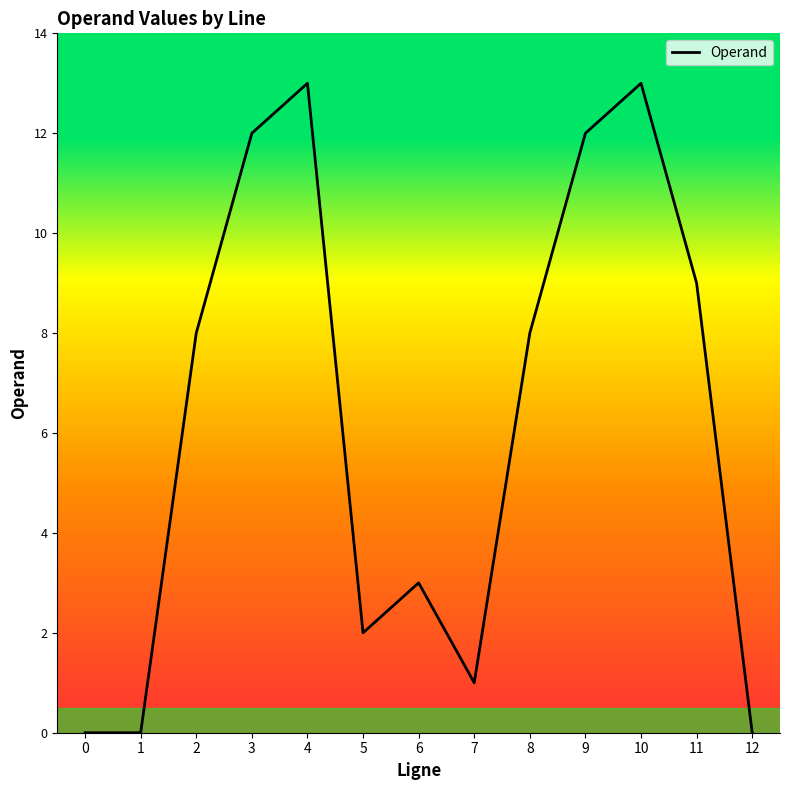

The chart shows a value of 21 at 9. True or false?

False